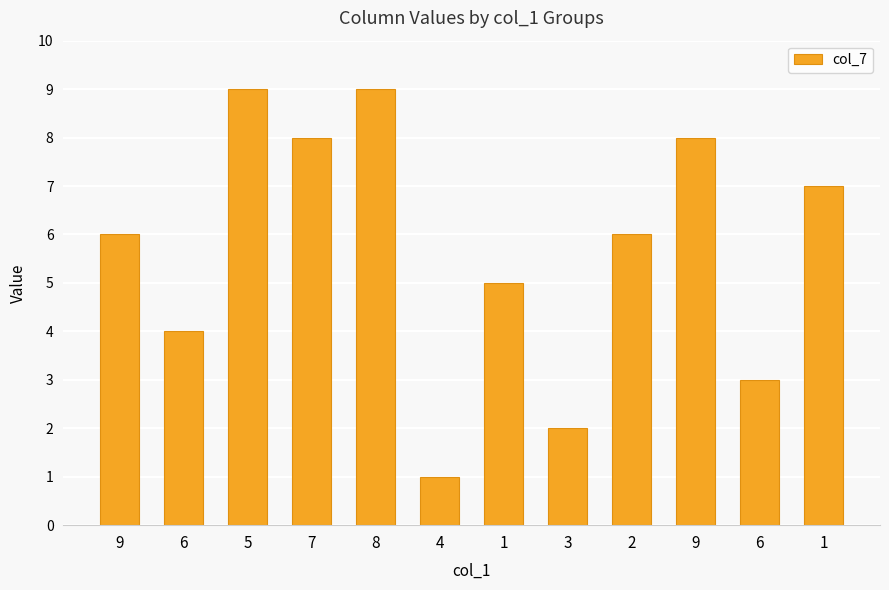

What is the average value?

6